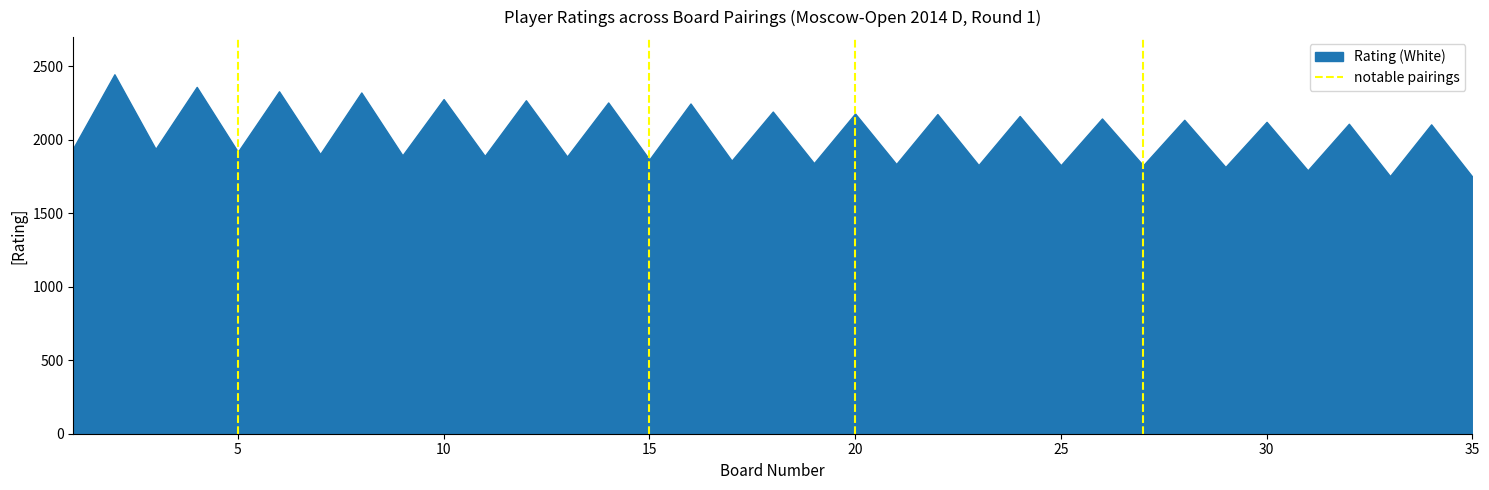

The value at 10 is 3622. True or false?

False